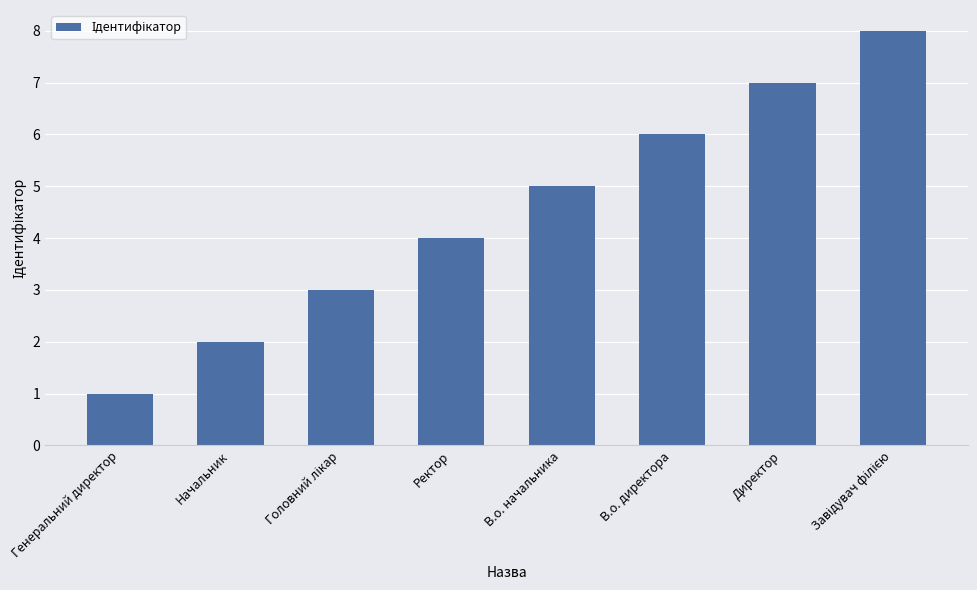

The chart shows a value of 5 at Ректор. True or false?

False